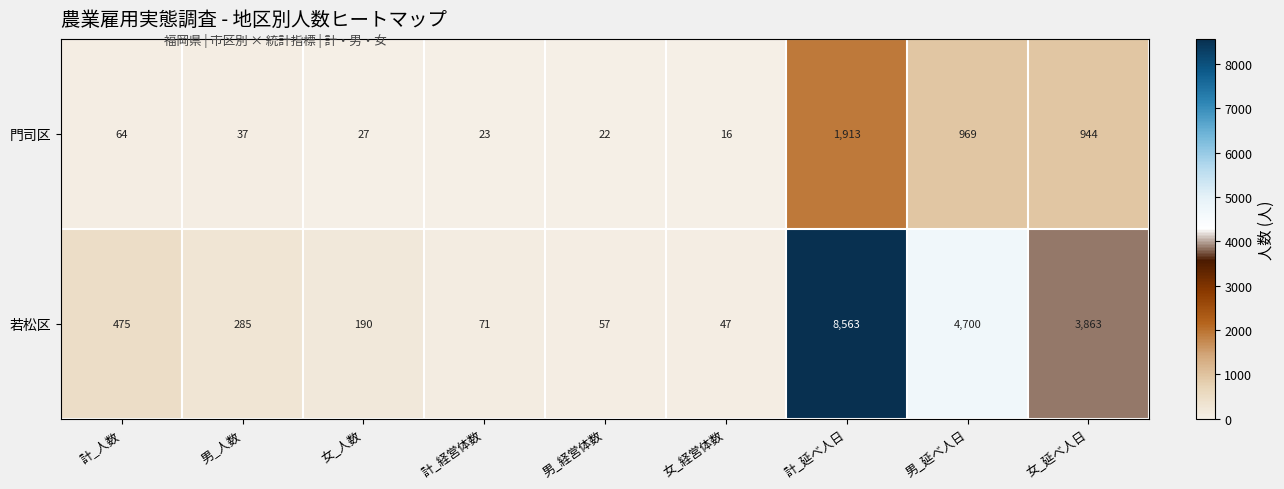

The value of 若松区 at 男_人数 is 410. True or false?

False